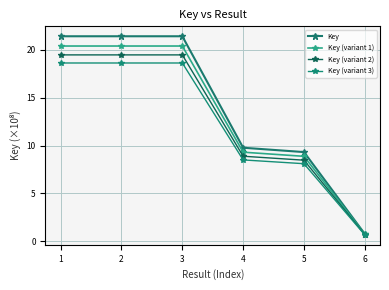

At which category does Key (variant 2) reach its first local peak?

3